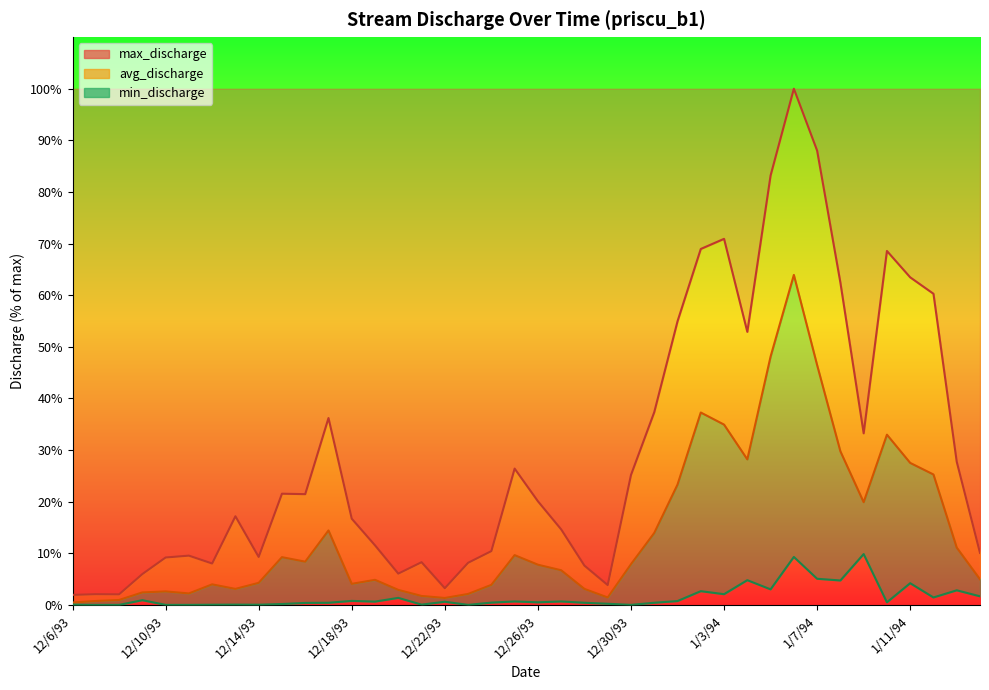

What is the total value across all series at 12/16/93?

30.3